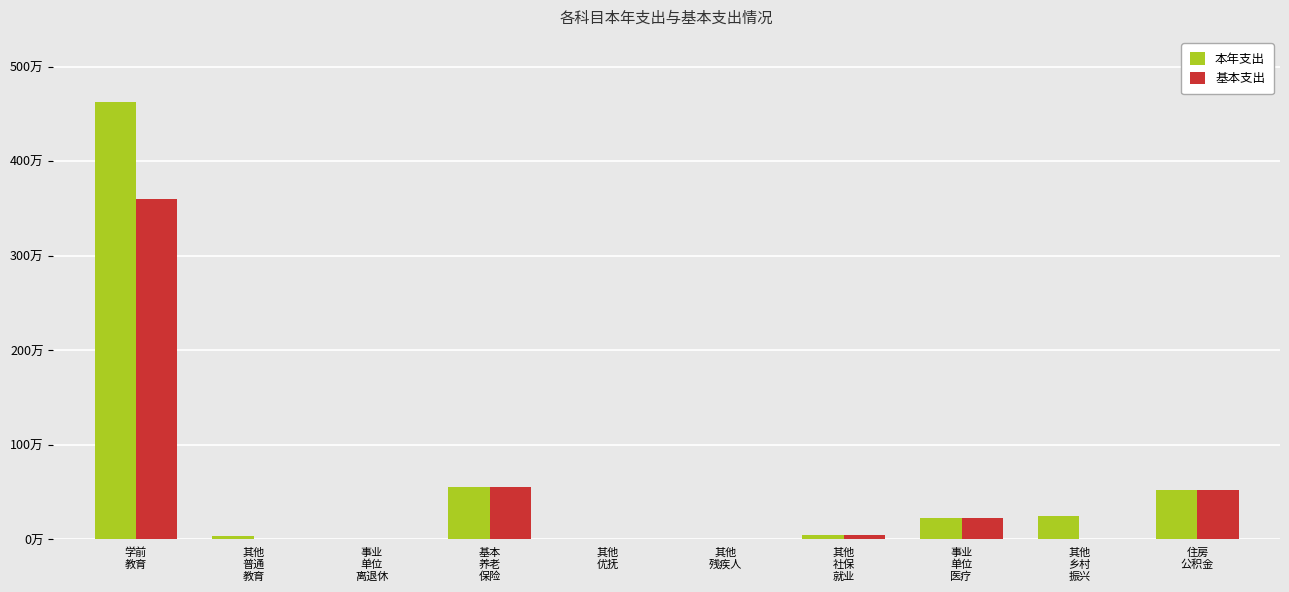

Reading left to right, list all the values displayed in this chart.

本年支出: 4622703.3	40000.0	5798.5	556334.6	1890.0	8050.6	41736.4	230610.7	242037.0	524005.0
基本支出: 3595231.0	0.0	5798.5	556334.6	1890.0	8050.6	41736.4	230610.7	0.0	524005.0